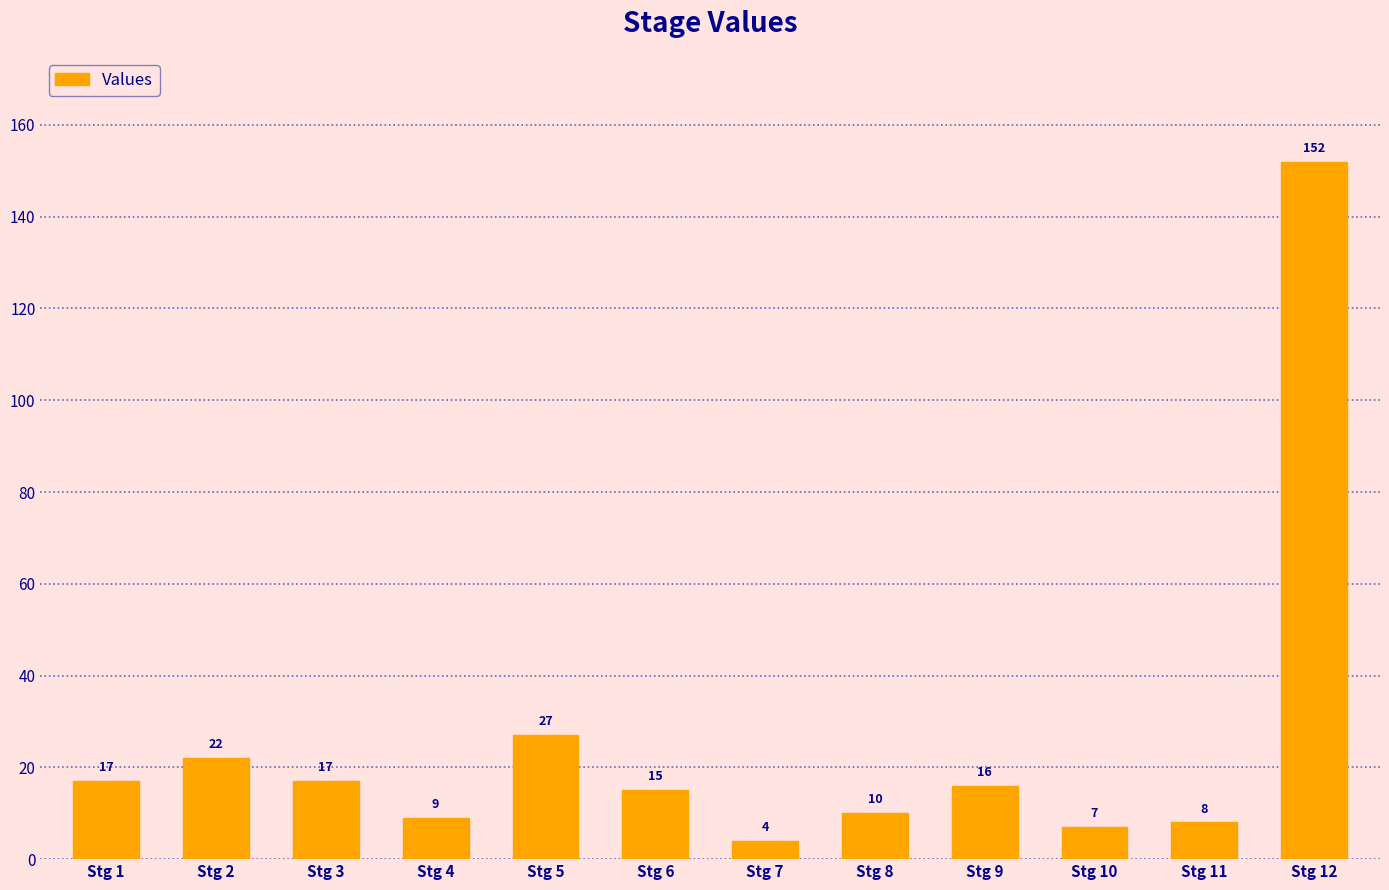

What is the maximum value shown in the chart?

152